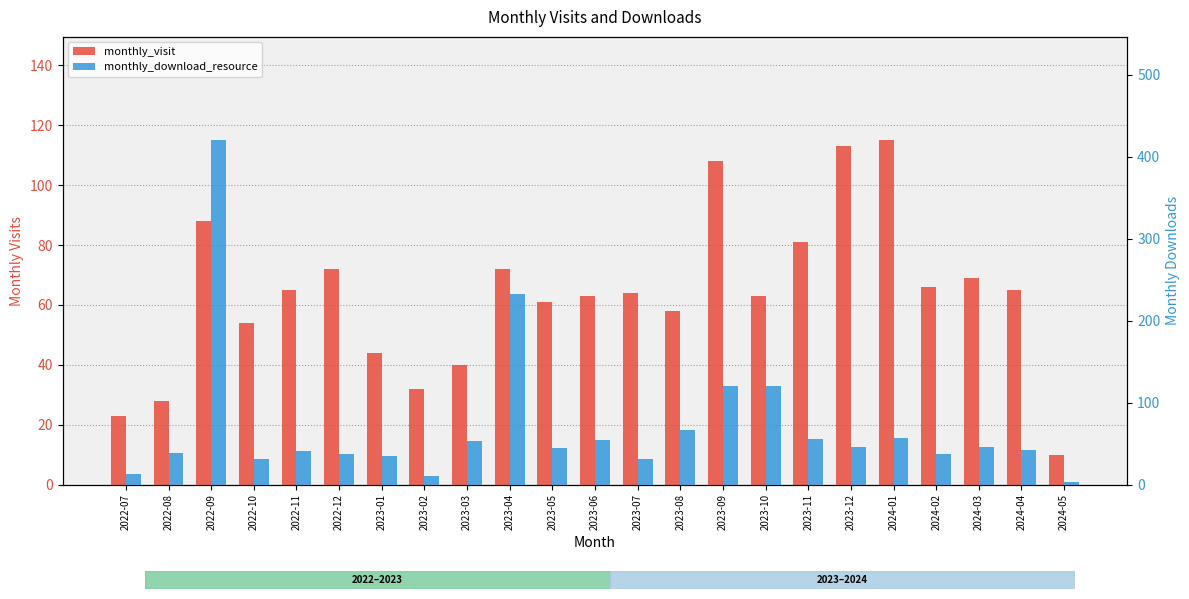

How many bars are there in each group?

2